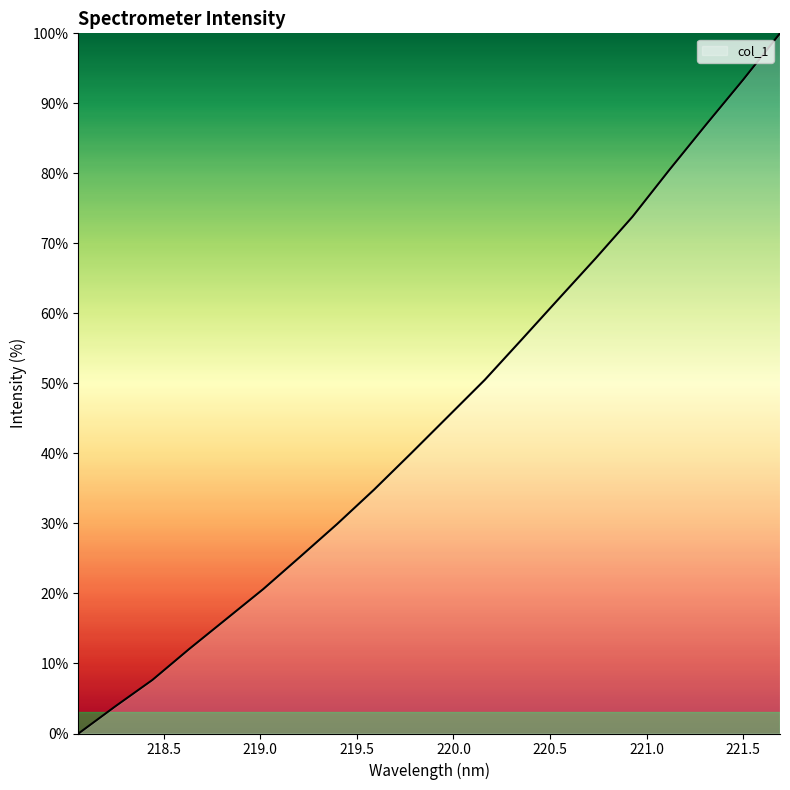

Does the chart have visible grid lines?

No